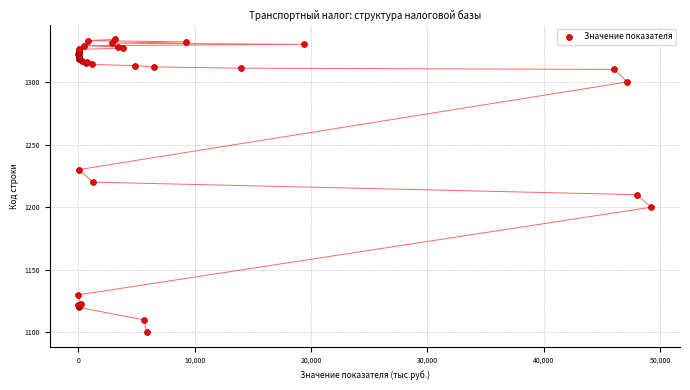

What Y value in the scatter plot is closest to 1217?

1220